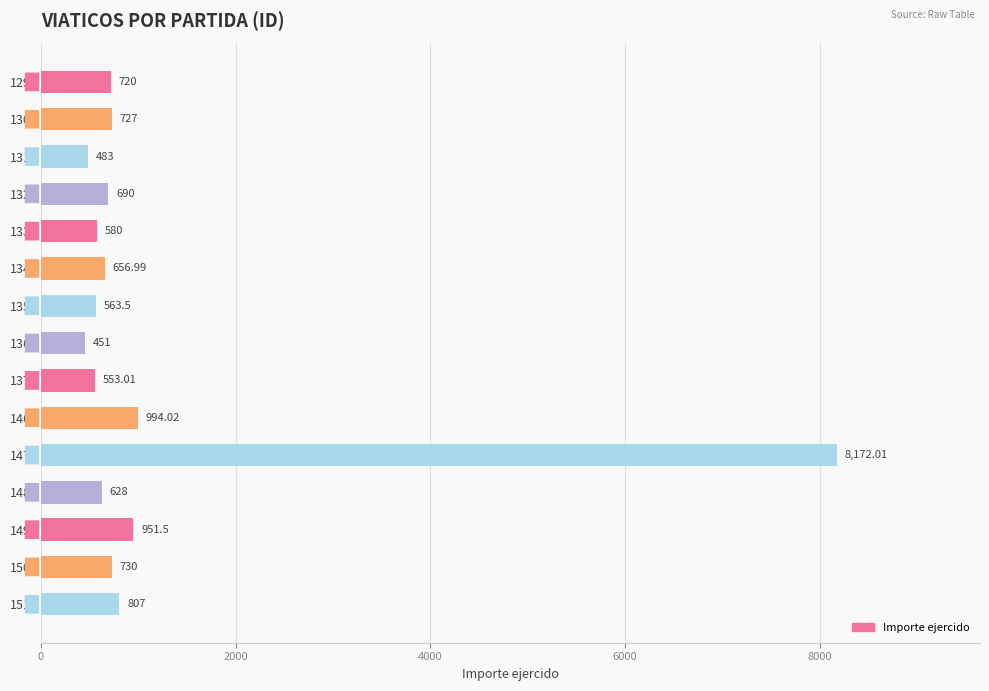

Rank the categories by value from highest to lowest.

147, 146, 149, 151, 150, 130, 129, 132, 134, 148, 133, 135, 137, 131, 136